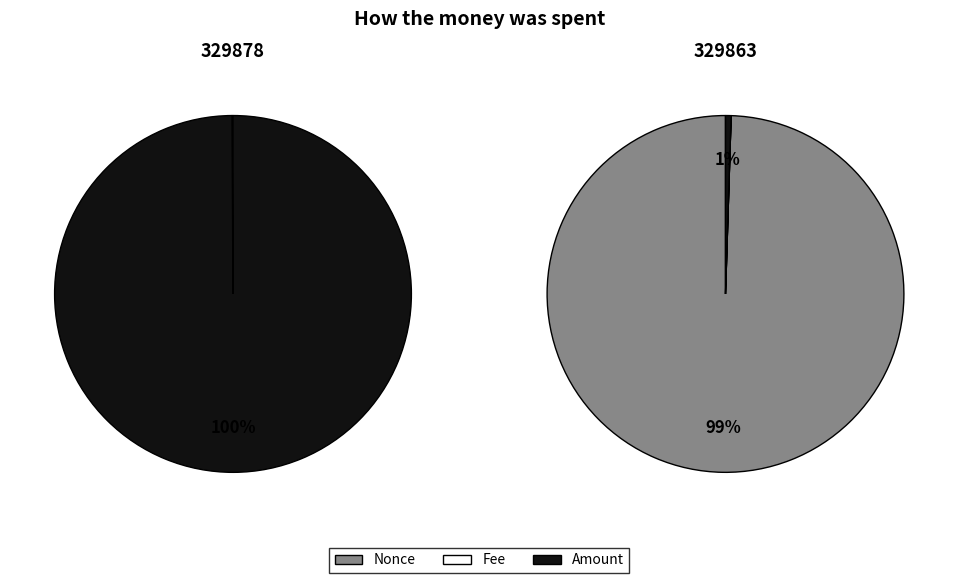

What percentage is the Amount slice, to the nearest percent?

1%